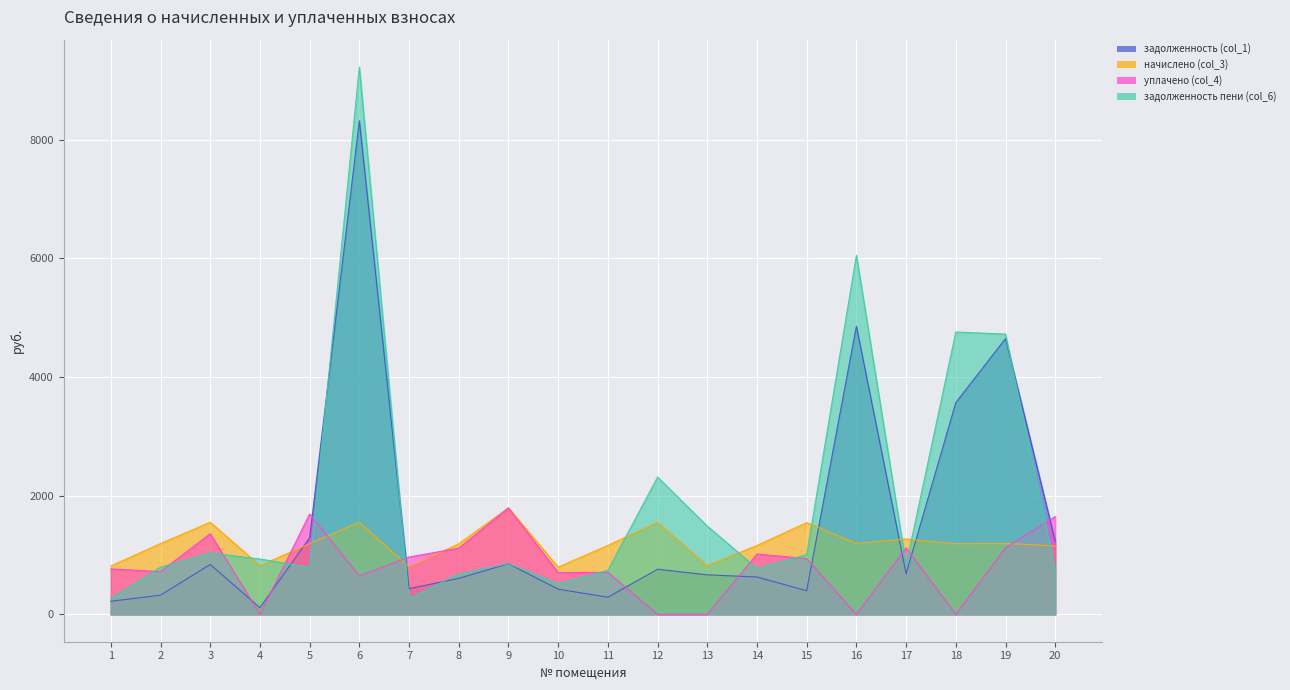

After their last crossing, which series has the higher values: задолженность пени (col_6) or уплачено (col_4)?

уплачено (col_4)